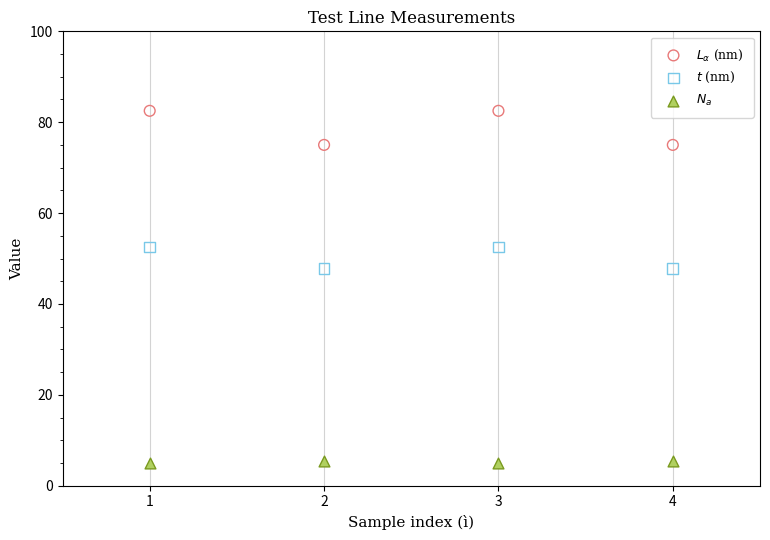

Across all data points, what is the average X value?

2.5